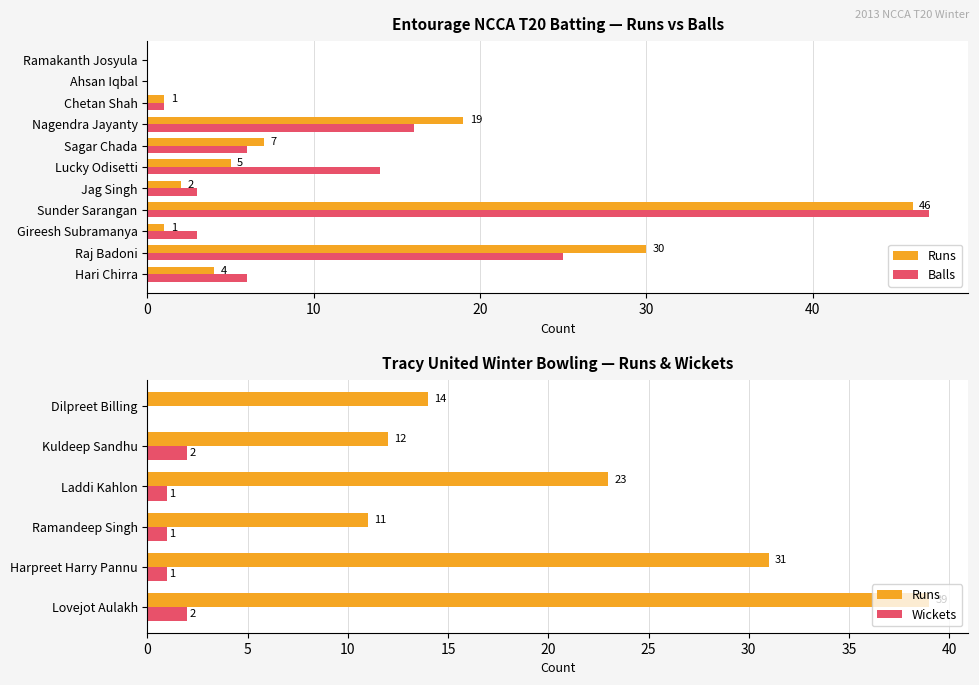

Which has a higher value, Ahsan Iqbal or Gireesh Subramanya?

Gireesh Subramanya